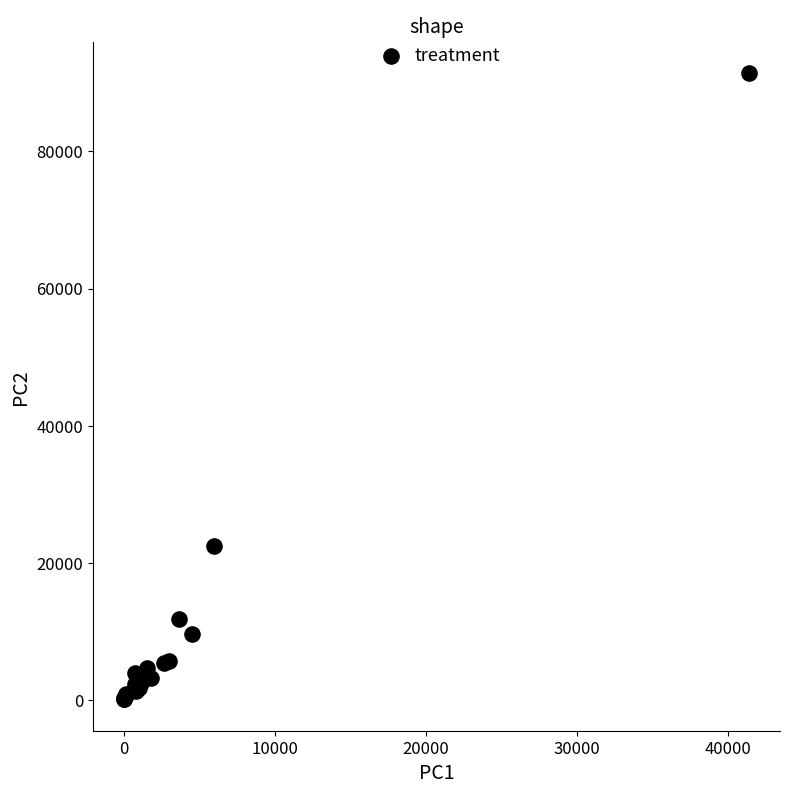

What Y value in the scatter plot is closest to 45737?

22484